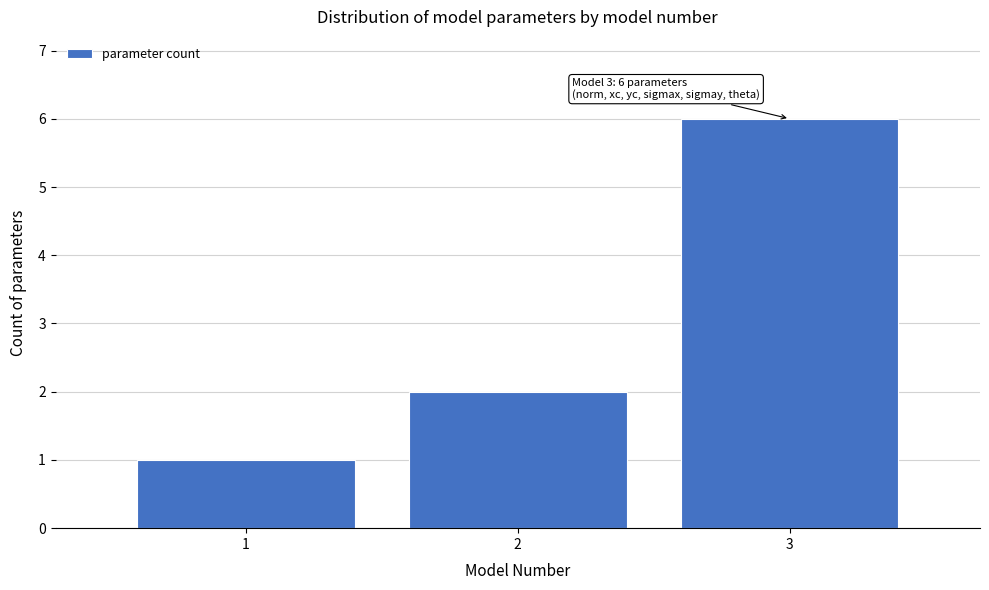

Over which range of the x-axis is the bar tallest?

2.5 to 3.5